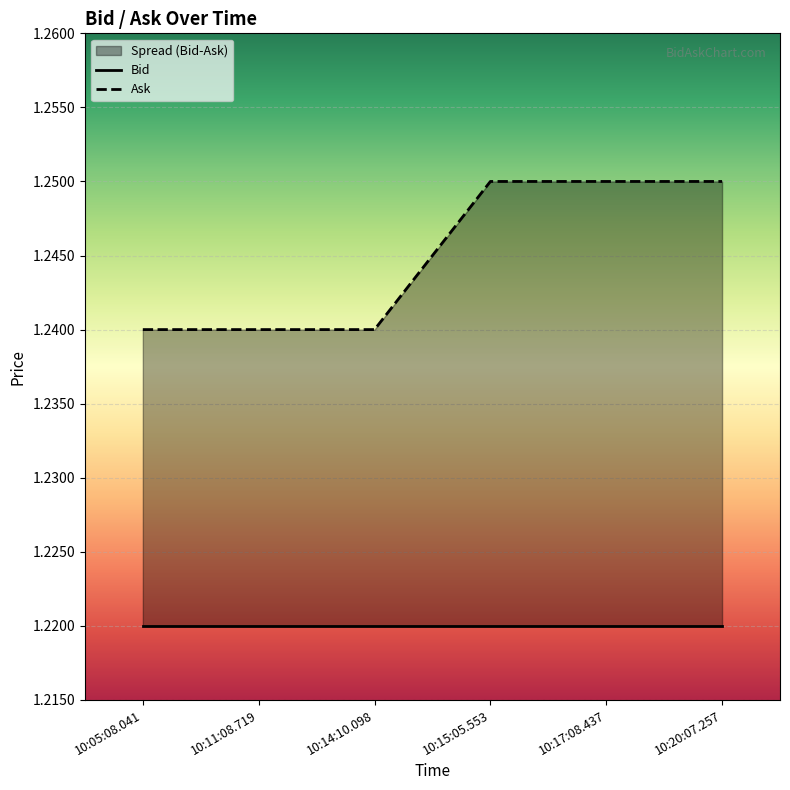

Between 10:20:07.257 and 10:17:08.437, which is larger?

10:20:07.257